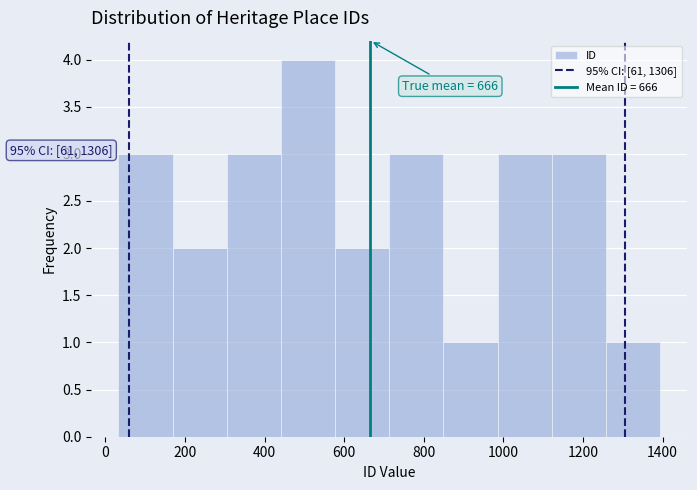

Over which range of the x-axis is the bar tallest?

440 to 580